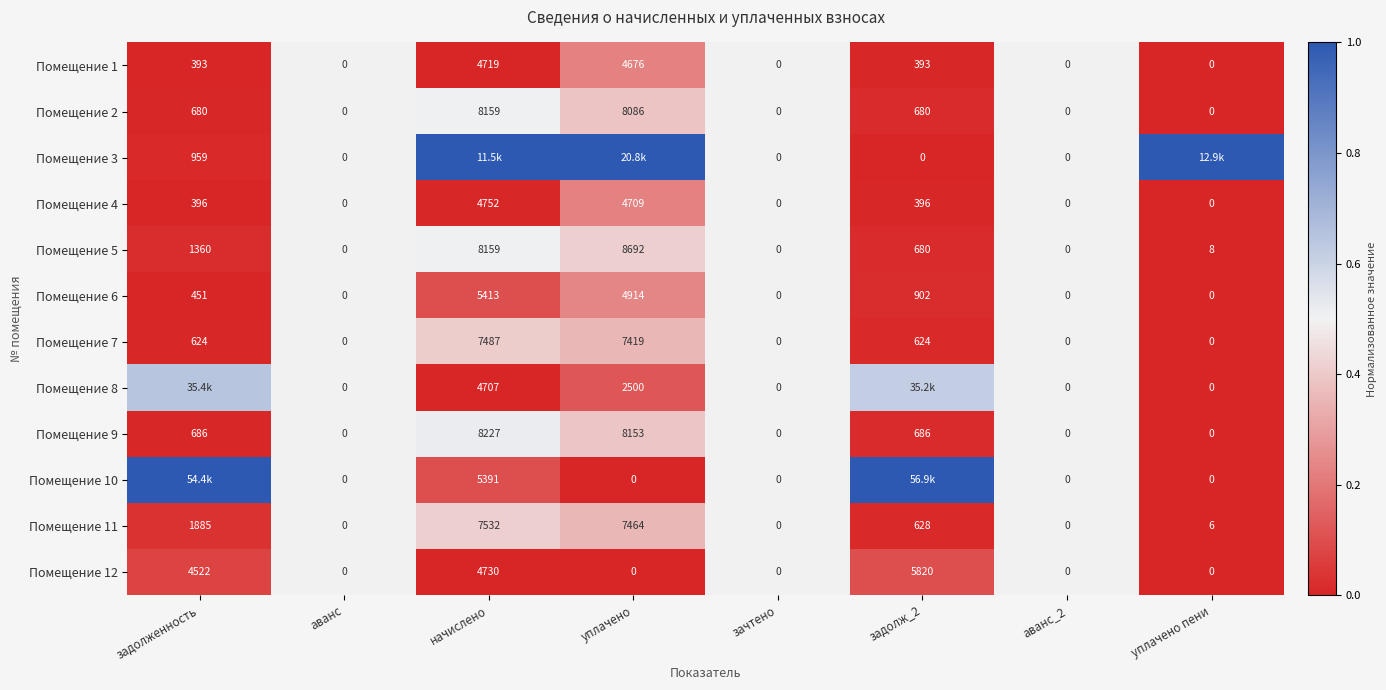

Count the number of data series in this chart.

12